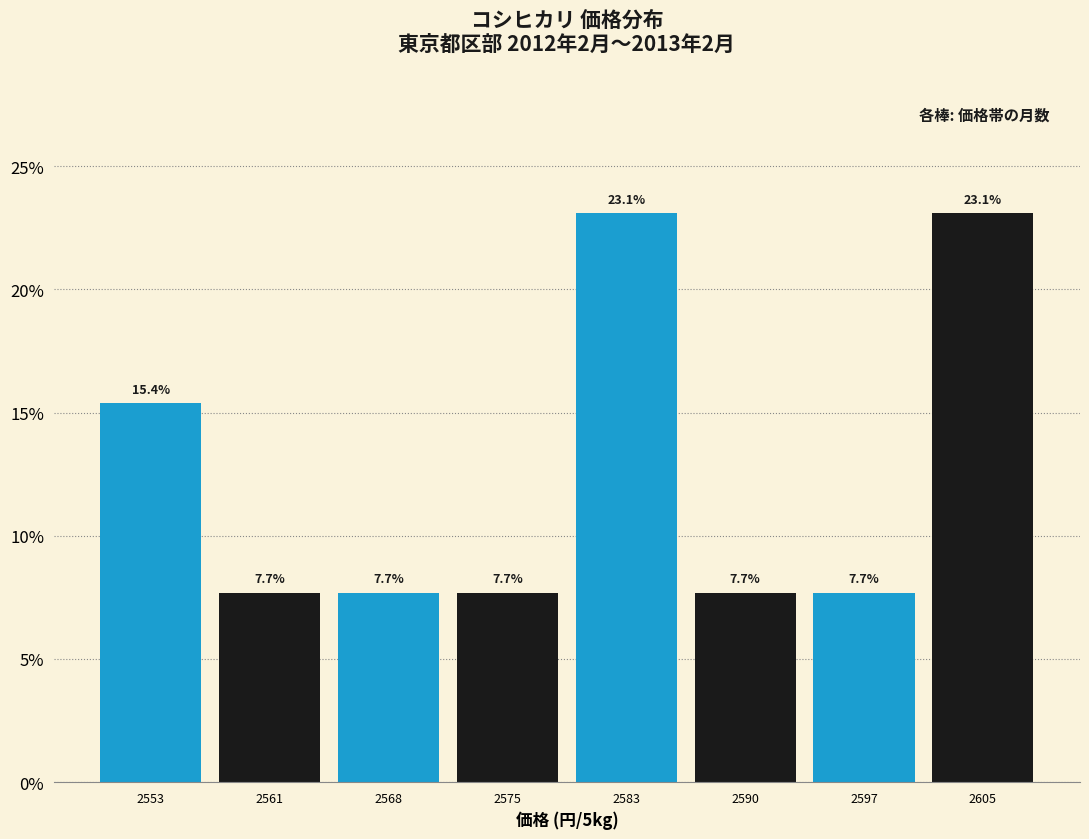

Reading right to left, extract all data points from this chart.

2605=23.1	2597=7.7	2590=7.7	2583=23.1	2575=7.7	2568=7.7	2561=7.7	2553=15.4